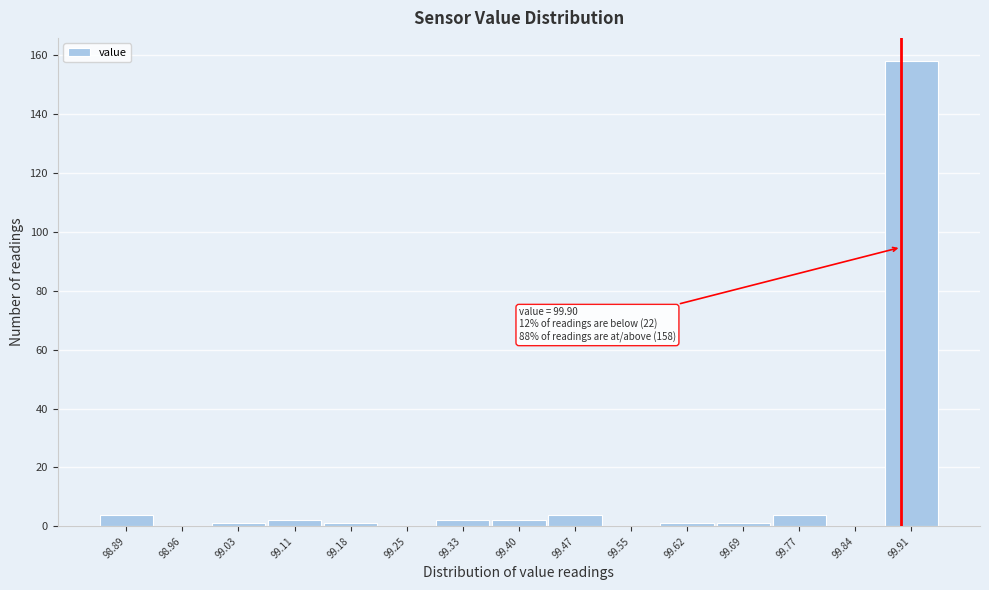

Which range on the x-axis has the tallest bar?

99.88 to 99.95